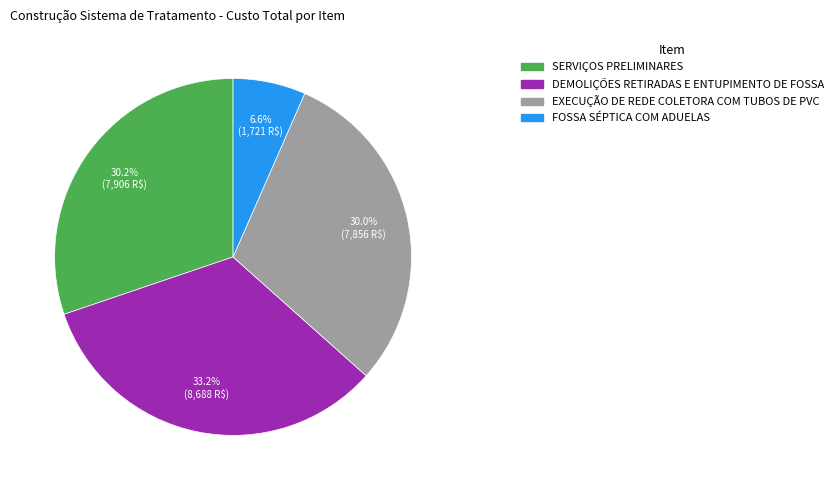

Is there any slice that represents more than half of the pie?

No